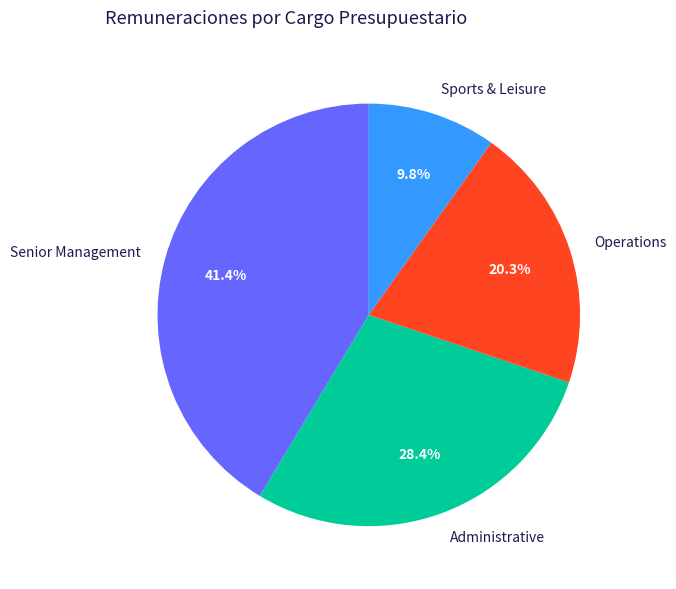

Which has a higher value, Sports & Leisure or Administrative?

Administrative